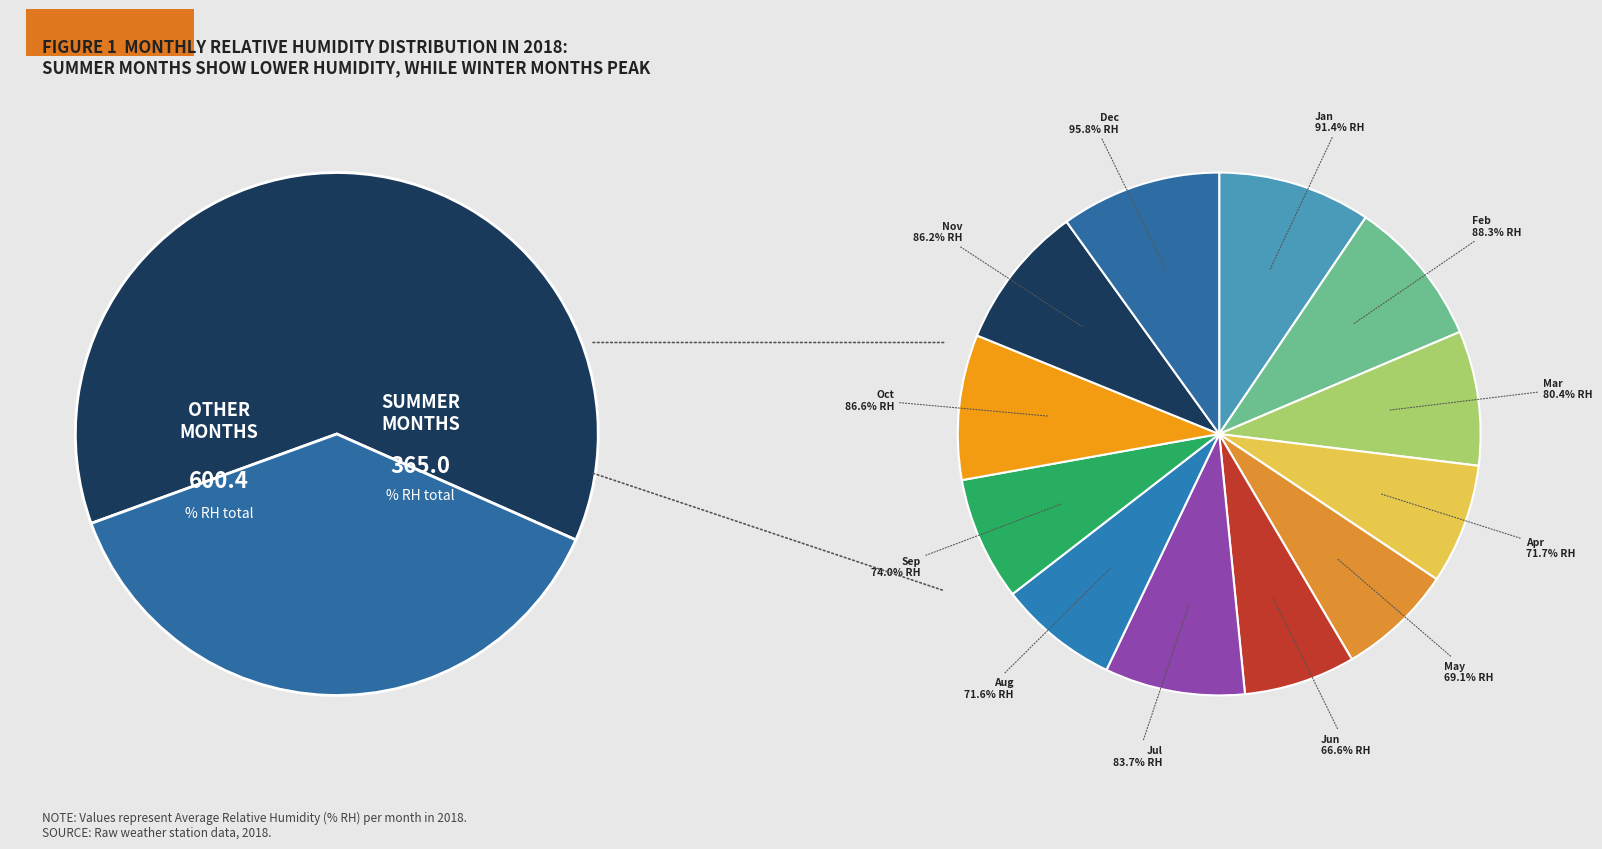

Does Jan represent more than half of the total?

No